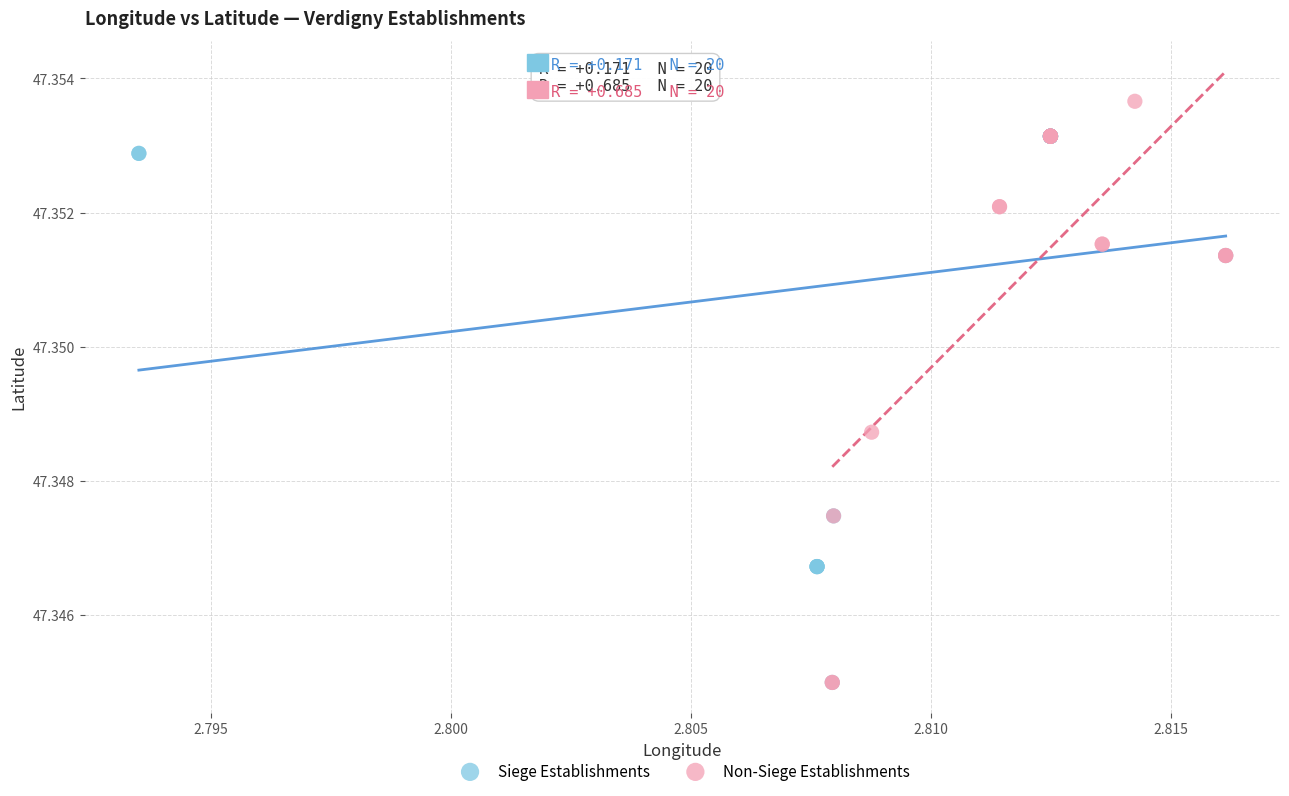

What are all the series names shown in the legend?

Siege Establishments, Non-Siege Establishments